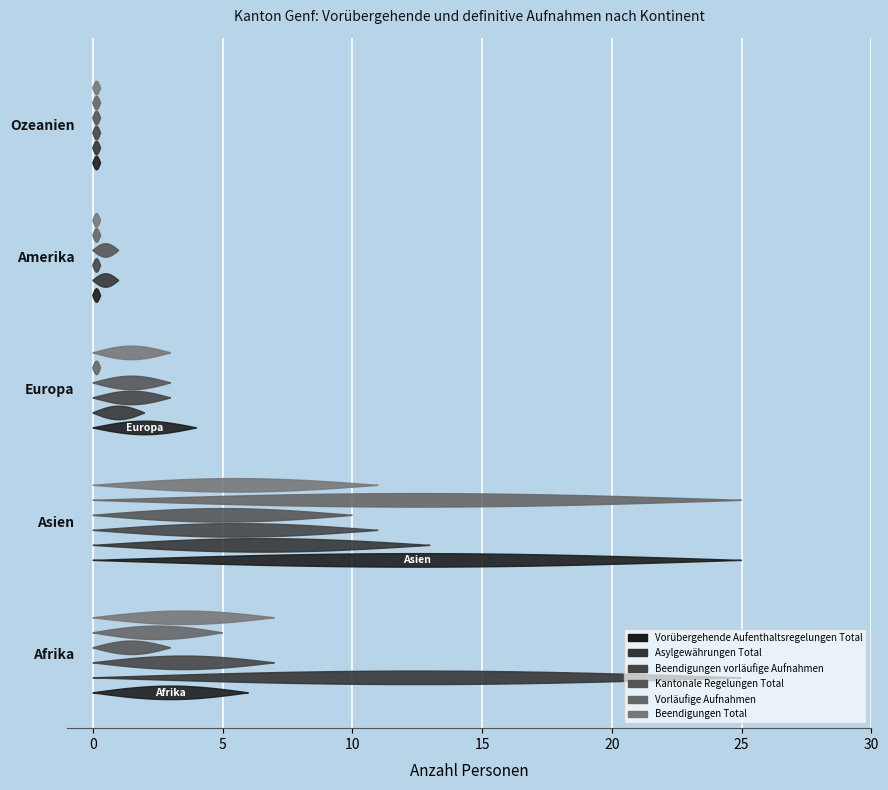

Where does the Beendigungen vorläufige Aufnahmen series first go above 3?

Afrika